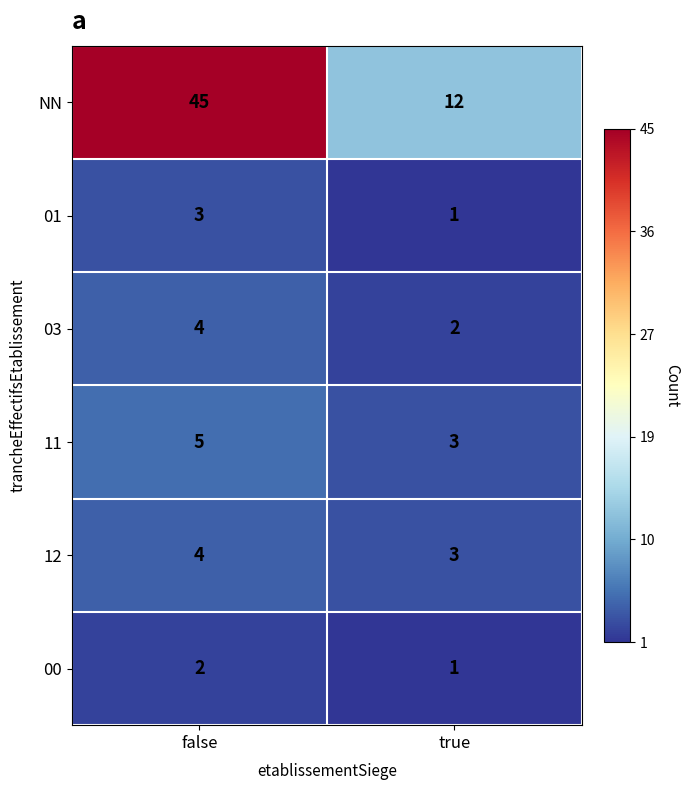

The 01 series shows 5 at false. True or false?

False